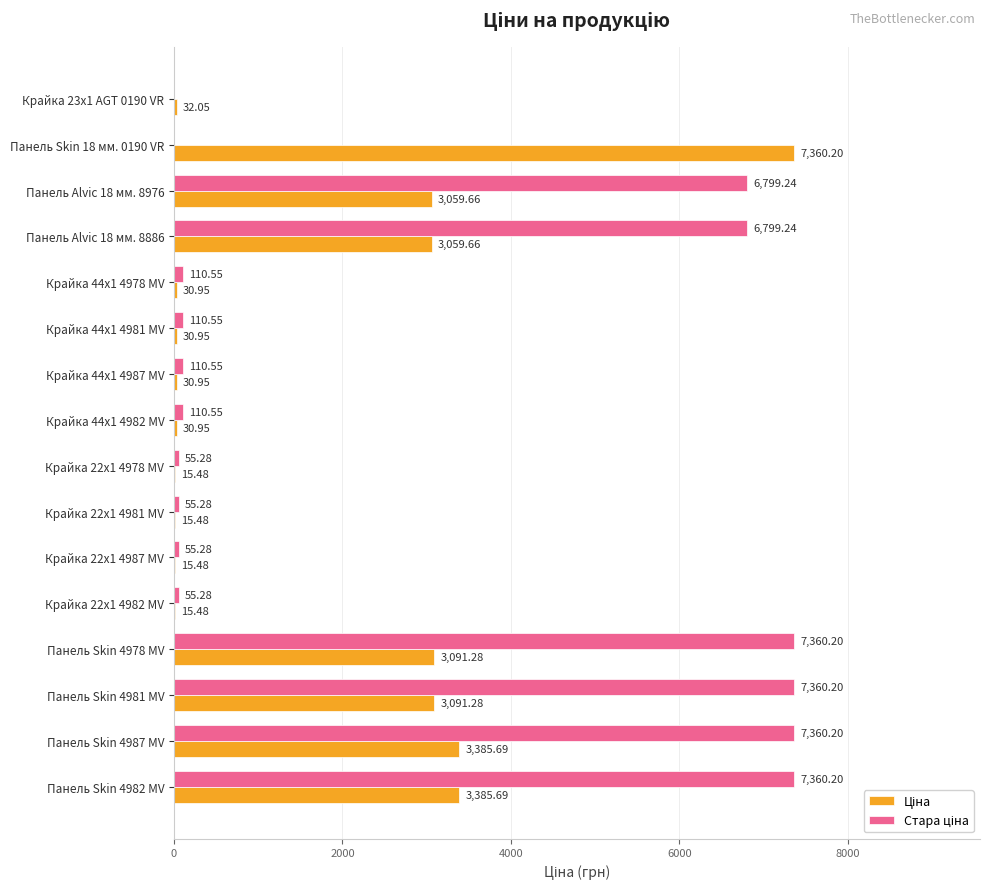

What is the total value across all series at Крайка 44x1 4987 MV?

141.5